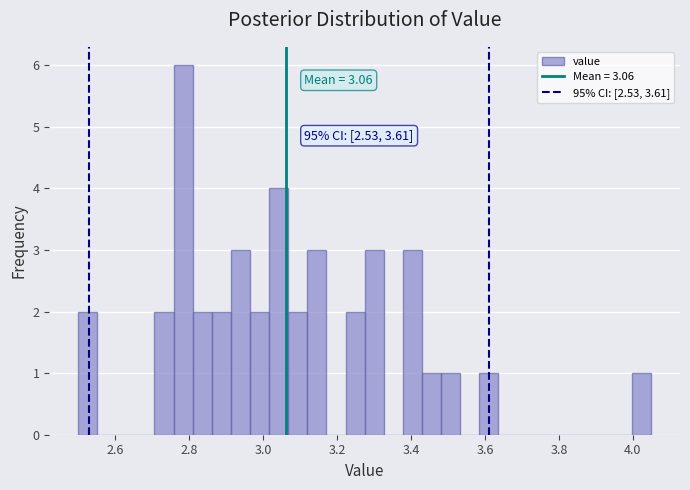

Around what value on the x-axis is the tallest bar? Give the approximate position of its centre, as read against the axis.

2.78